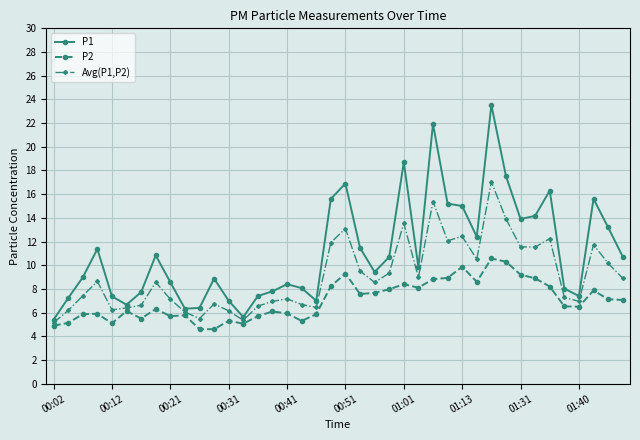

List the series in order of their peak value, lowest first.

P2, Avg(P1,P2), P1